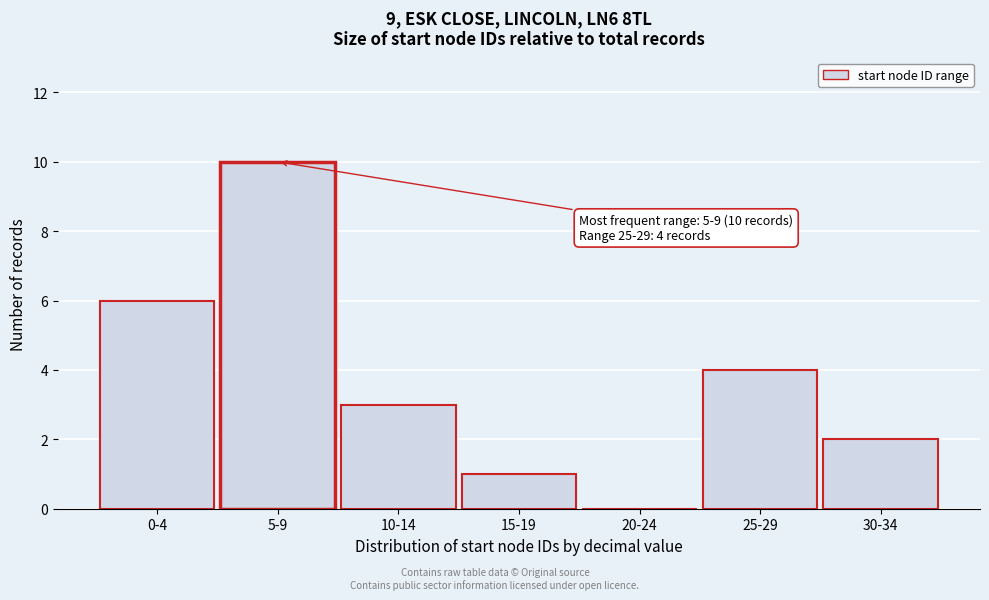

Reading left to right, list all the values displayed in this chart.

0-4=6	5-9=10	10-14=3	15-19=1	20-24=0	25-29=4	30-34=2